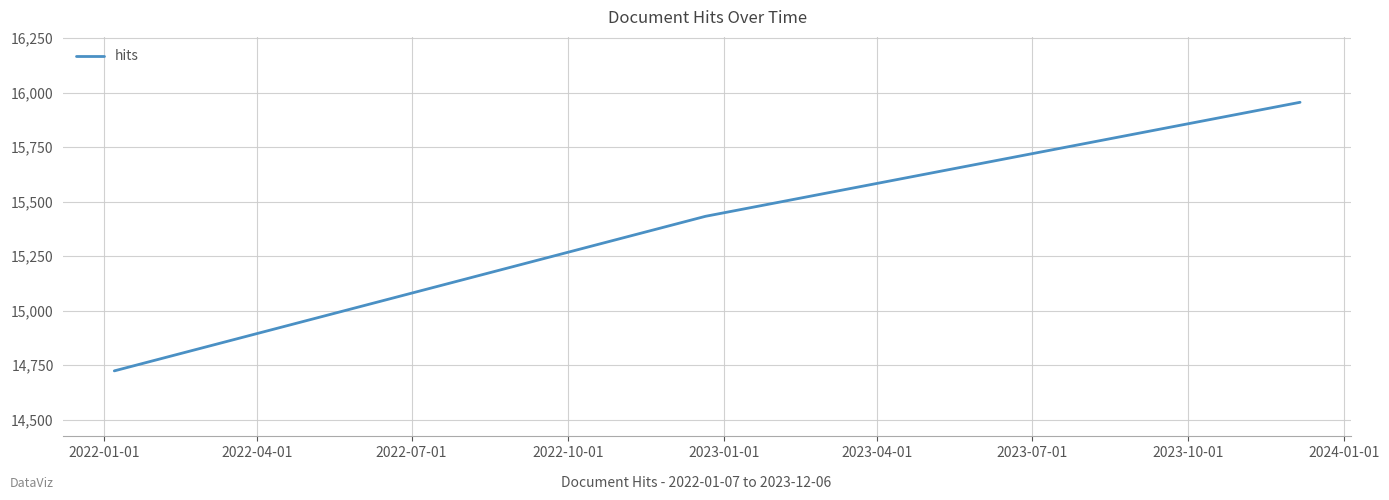

Is this an area chart (filled region under the line)?

No